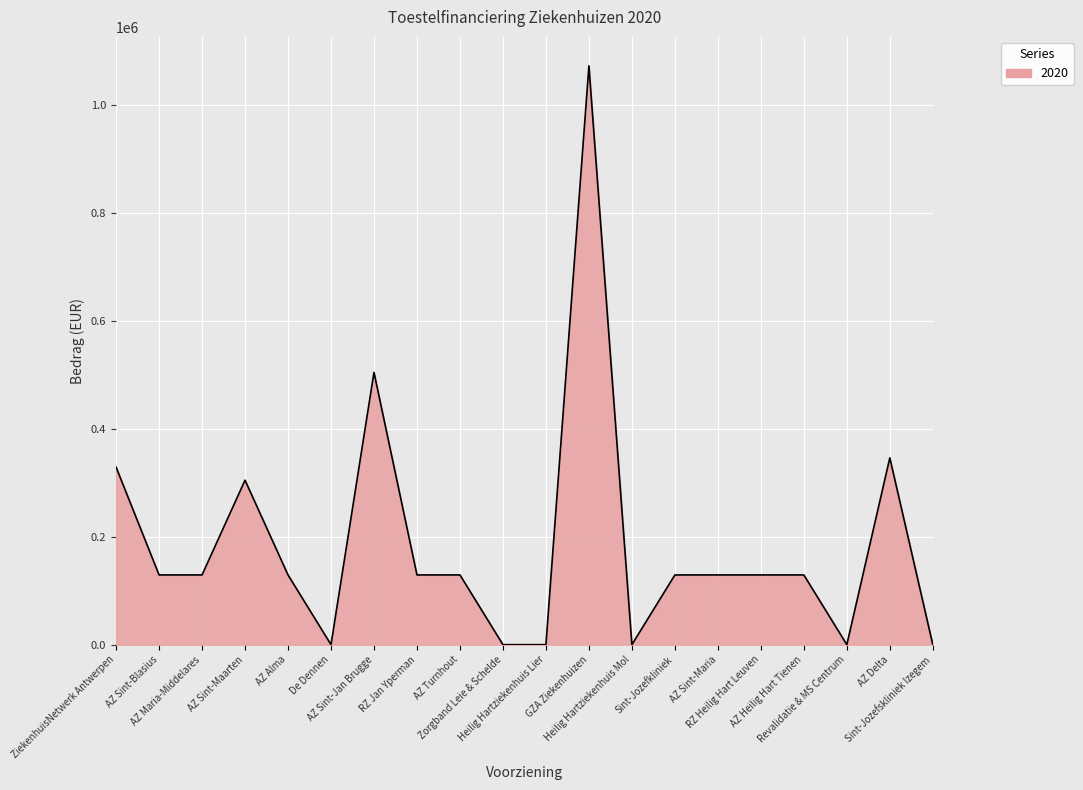

What is the difference between the maximum and minimum values?

1073547.5